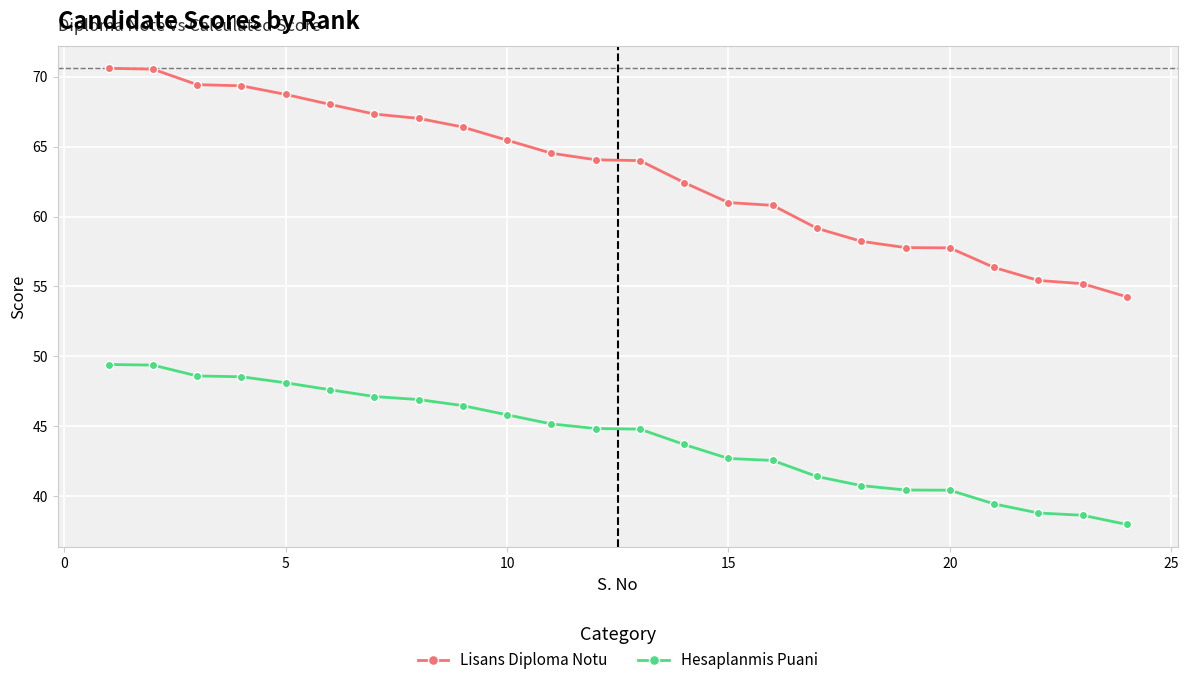

At how many categories does at least one series exceed 66?

9